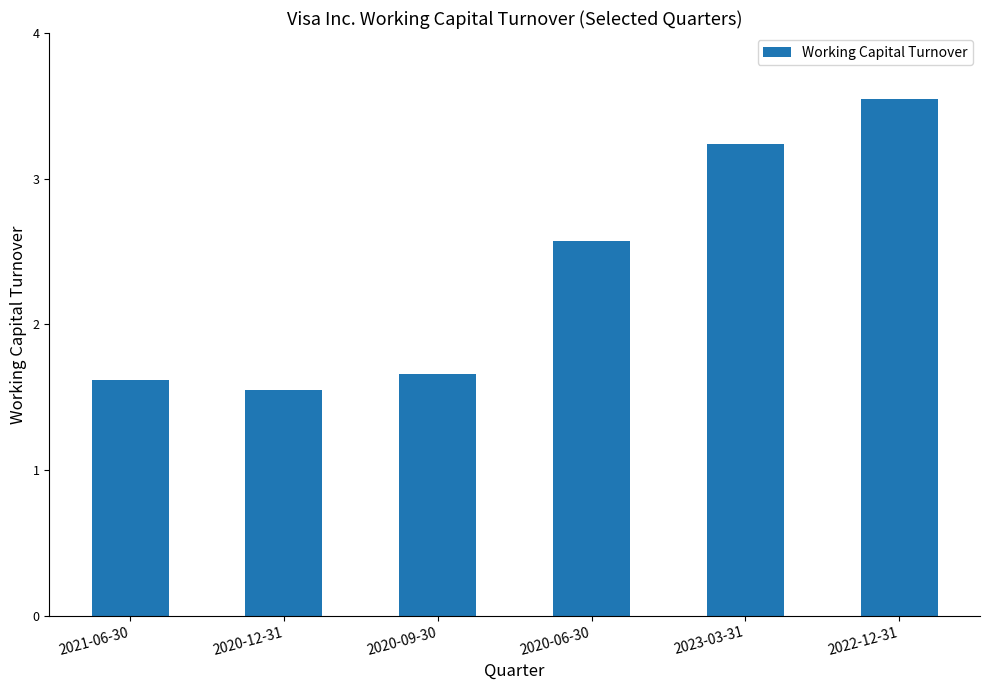

List the labels in order of value, largest first.

2022-12-31, 2023-03-31, 2020-06-30, 2020-09-30, 2021-06-30, 2020-12-31